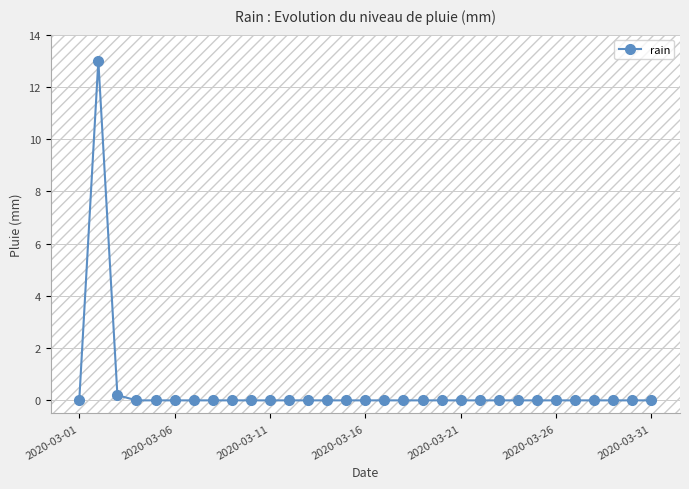

How many lines are shown in the chart?

1